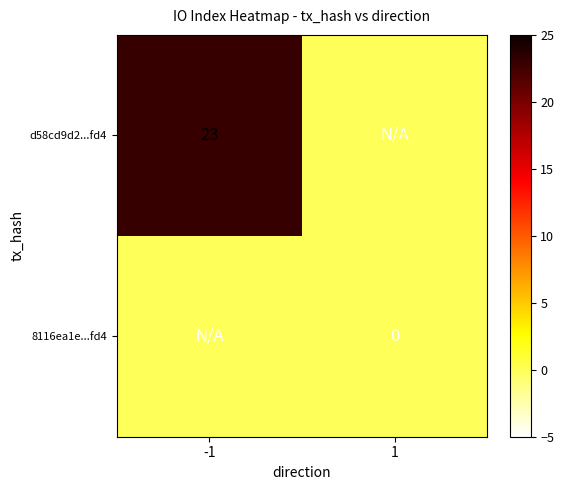

Is the value of 8116ea1e...fd4 at 1 greater than the value of d58cd9d2...fd4 at -1?

No